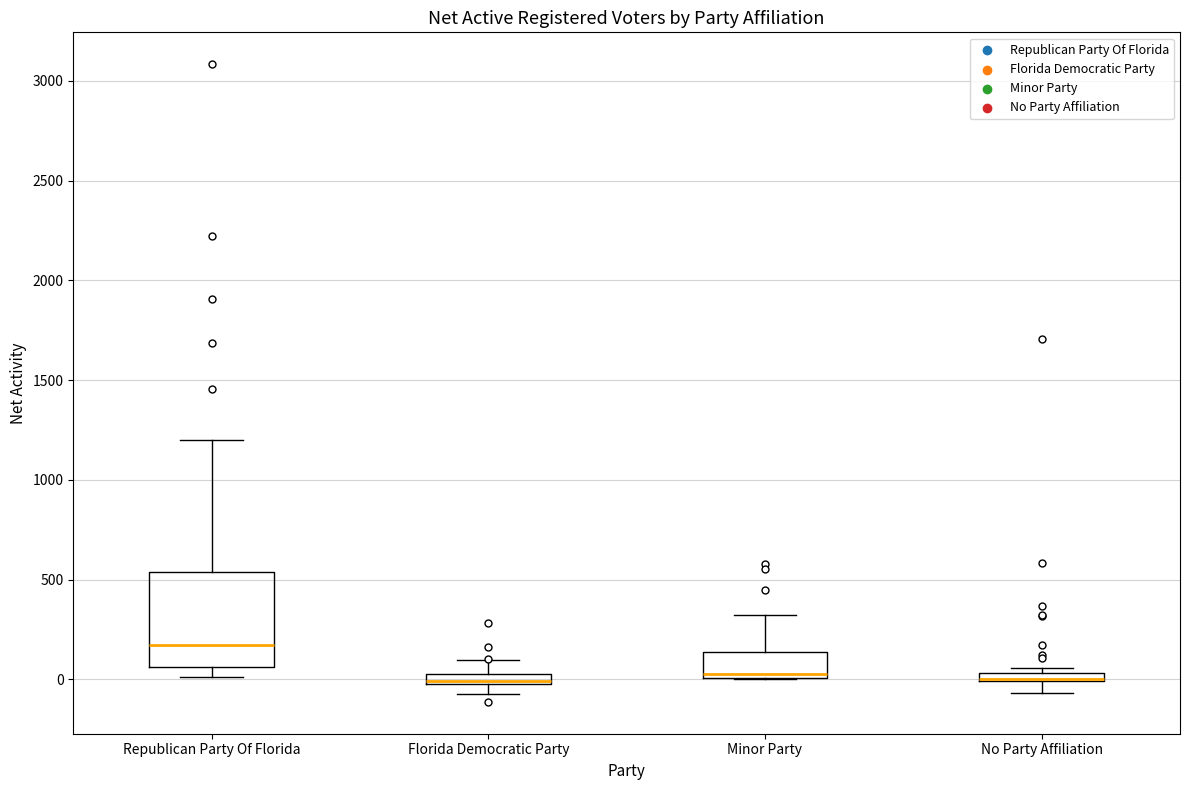

Where does the upper whisker of the box for Florida Democratic Party end on the y-axis? The values are not printed on the chart, so give them approximately, as read against the axis.

100